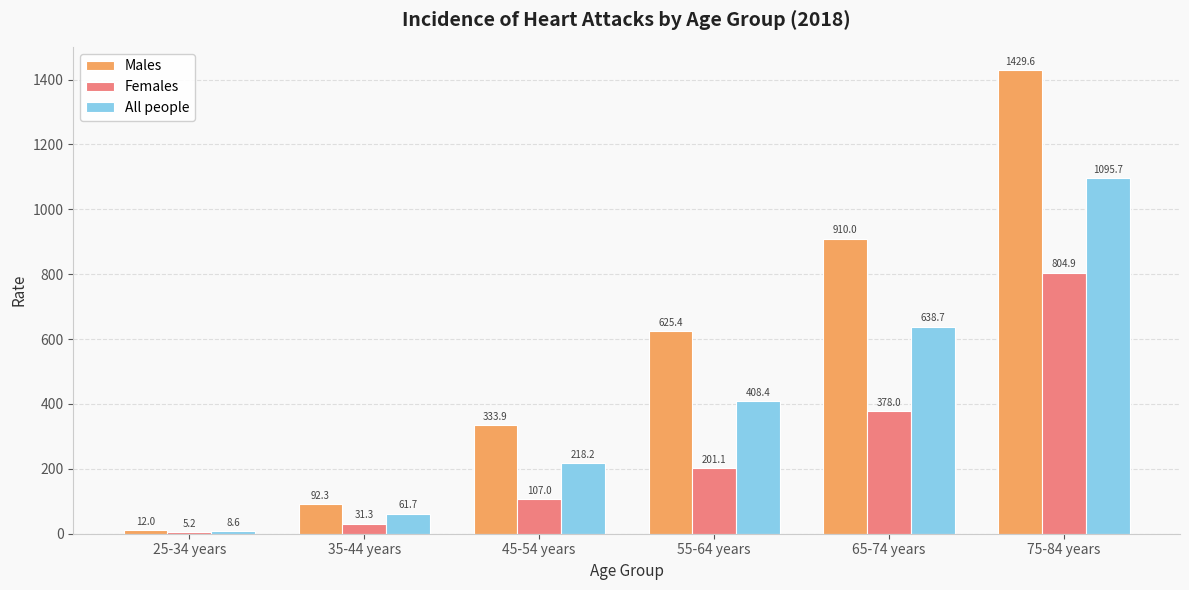

How many data points in Females are above 201?

3